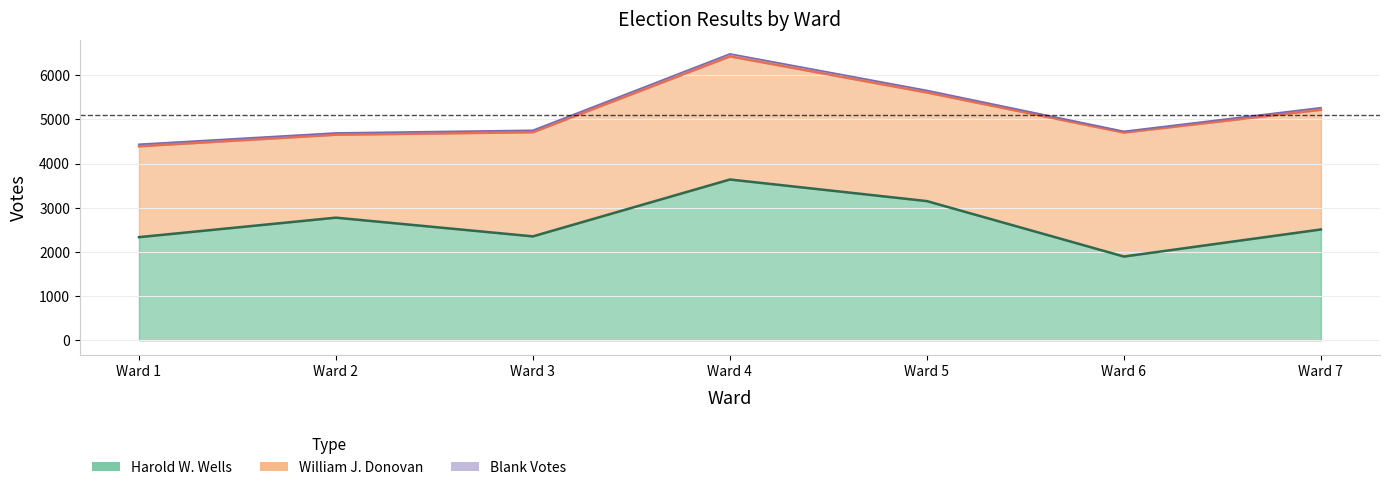

What is the sum of all Harold W. Wells values?

18667